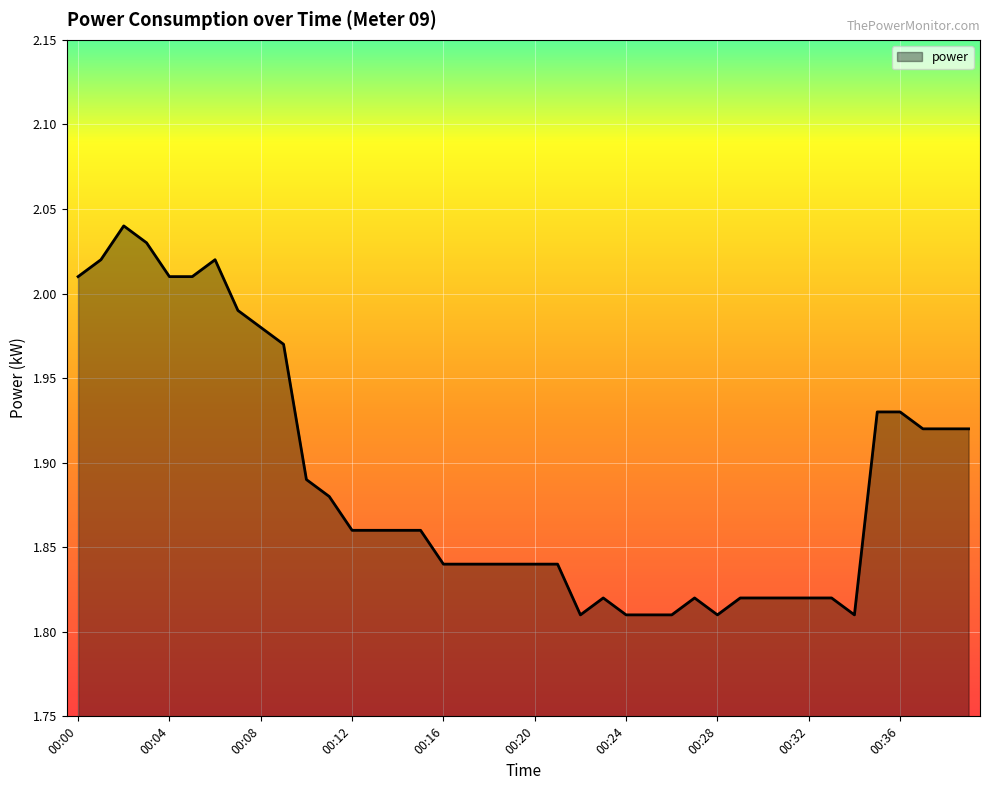

Is it true that the value at 00:12 is 0.5?

False